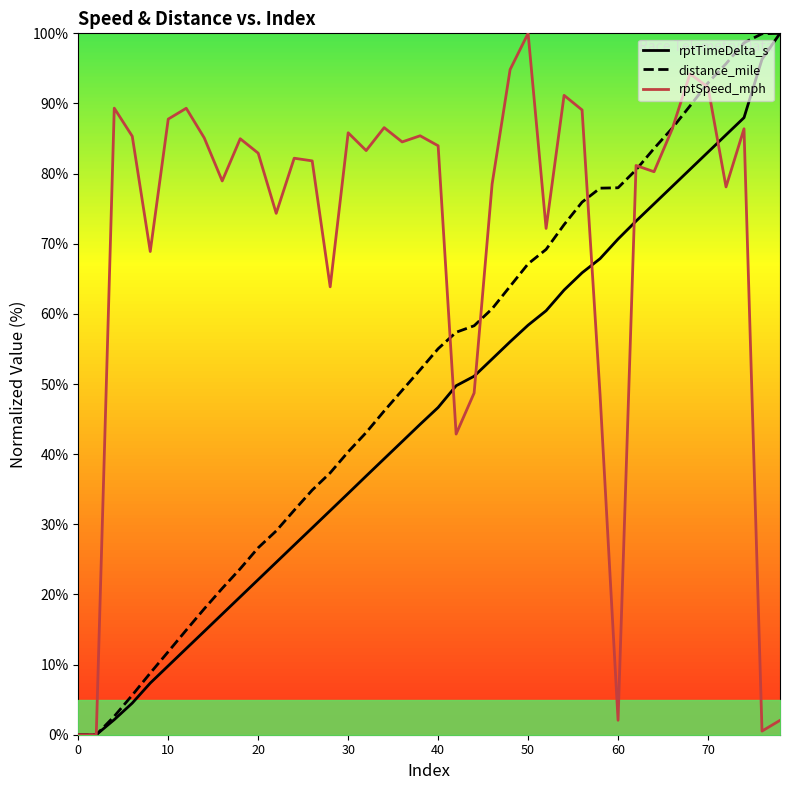

What is the sum of the rptSpeed_mph values at 30 and 40?

169.8